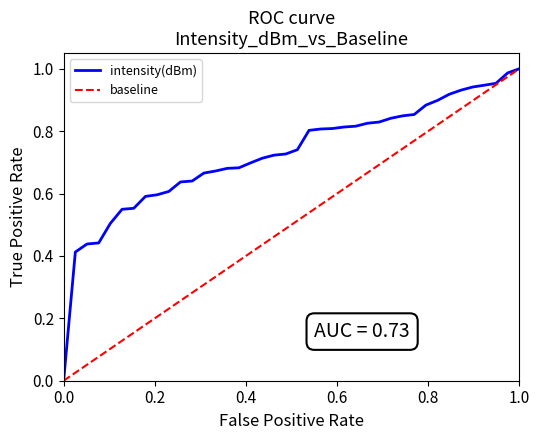

Rank the series by their average value, from highest to lowest.

intensity(dBm), baseline